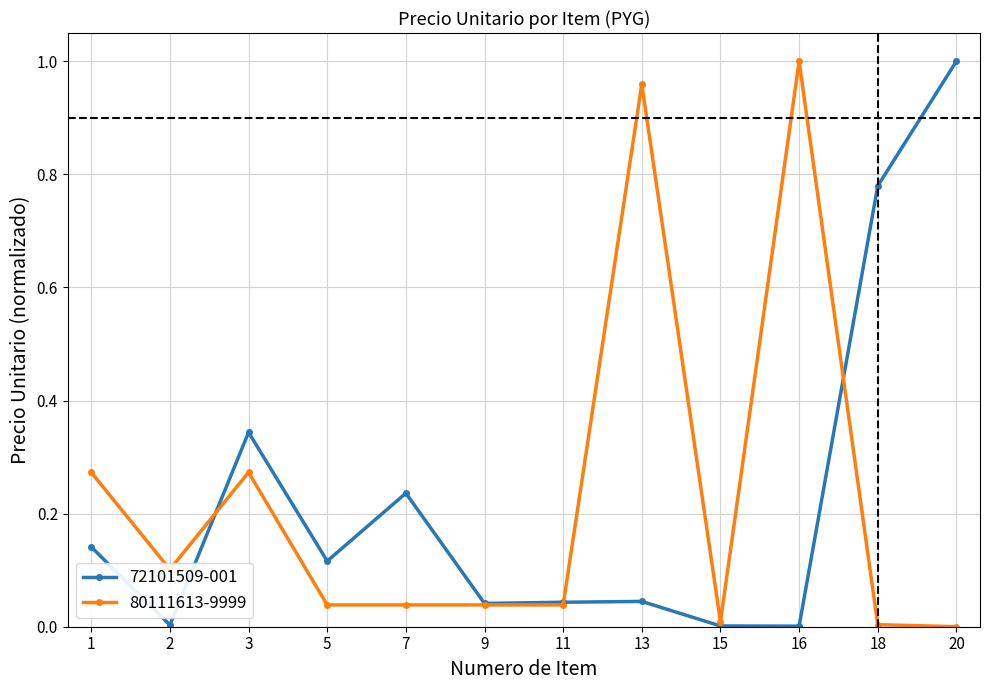

The value of 80111613-9999 at 3 is 0.4. True or false?

False